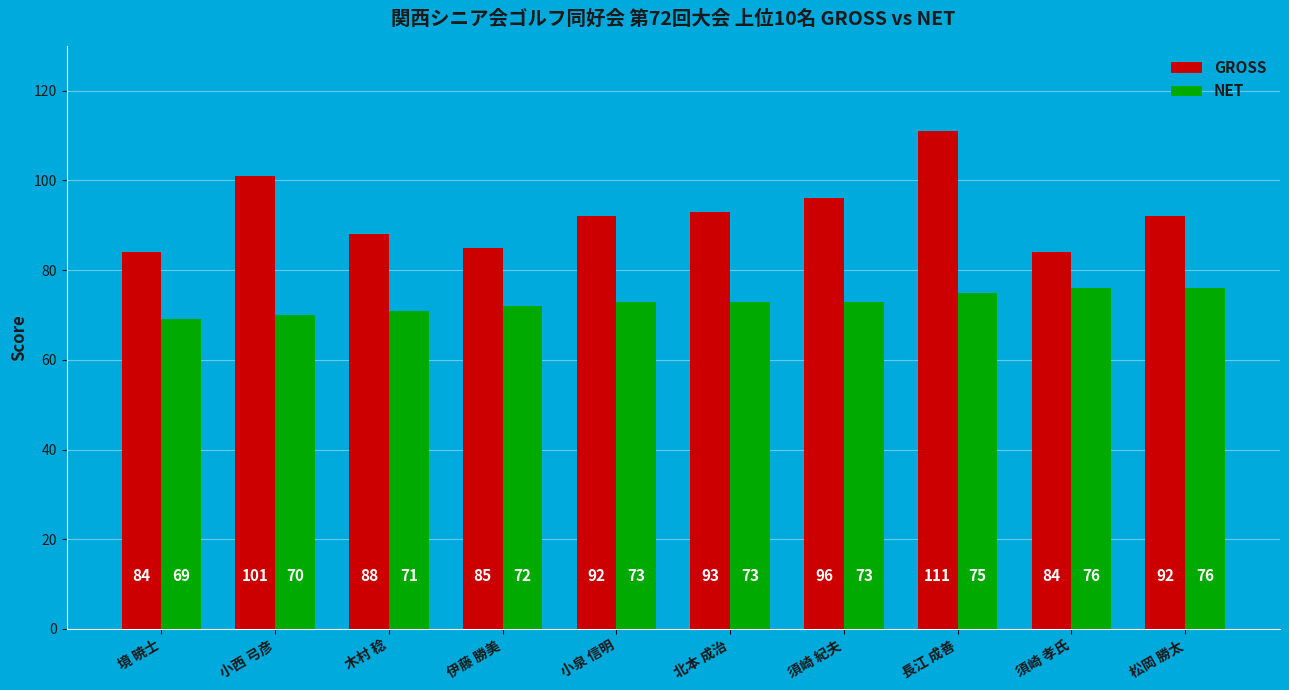

How many data points in NET are less than 73?

4